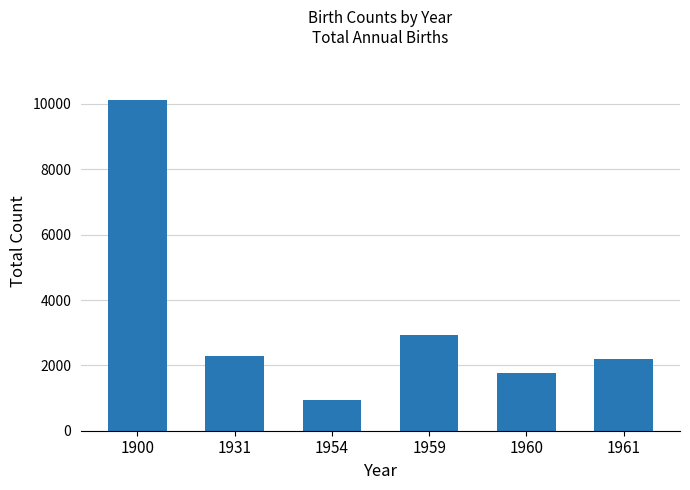

Which category has the lowest value across all series?

1954